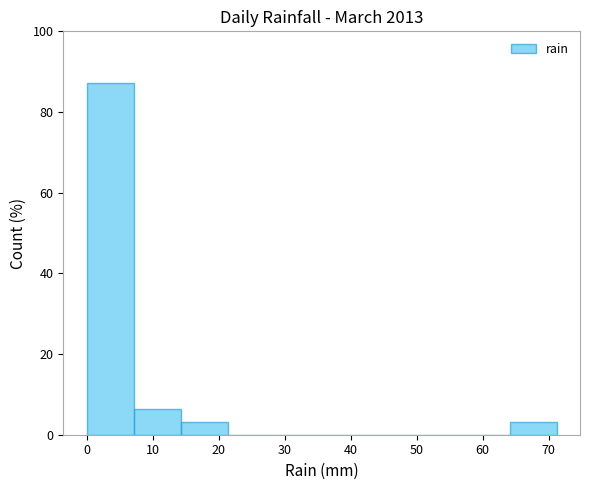

Over which range of the x-axis is the bar tallest?

0 to 7